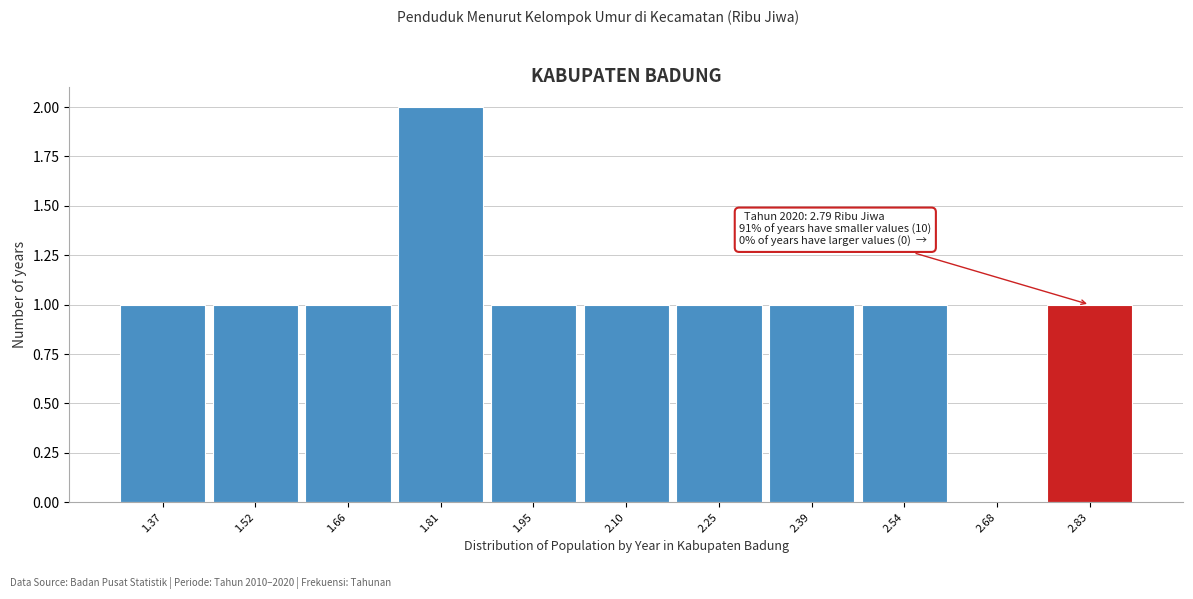

Over which range of the x-axis is the bar tallest?

1.74 to 1.88